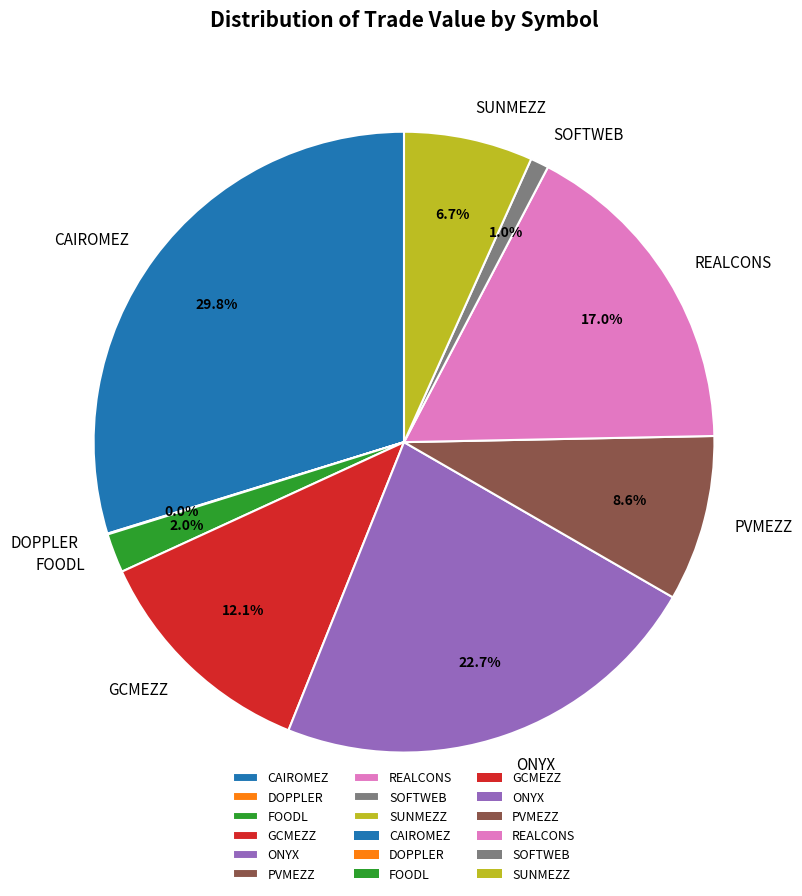

What percentage is NOT represented by SUNMEZZ?

93.3%